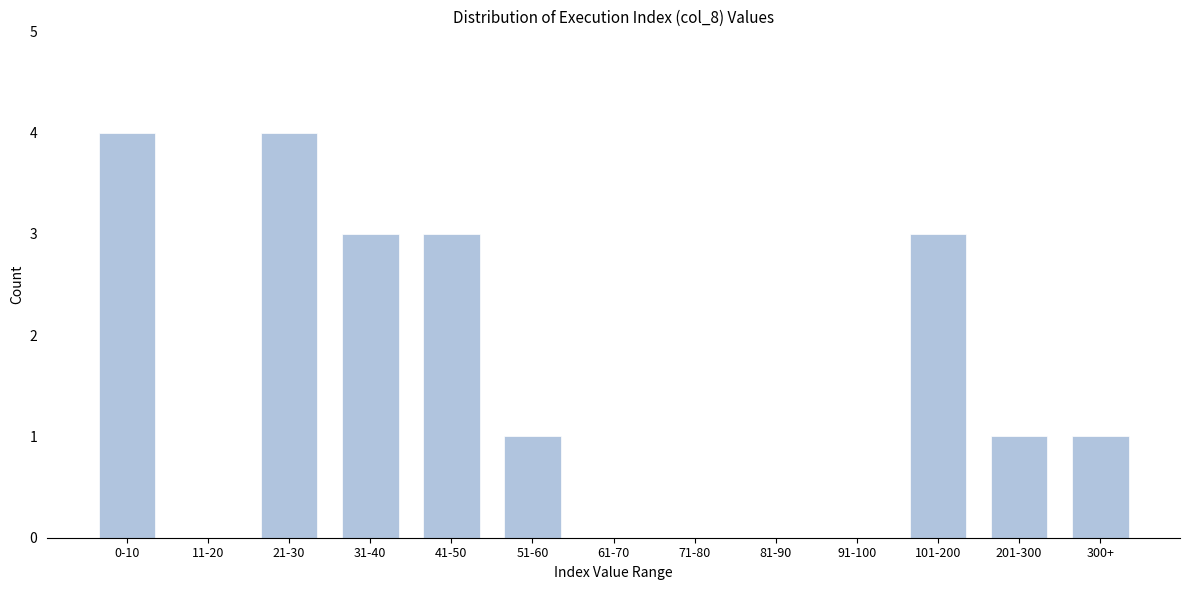

Reading left to right, extract all data points from this chart.

0-10=4	11-20=0	21-30=4	31-40=3	41-50=3	51-60=1	61-70=0	71-80=0	81-90=0	91-100=0	101-200=3	201-300=1	300+=1